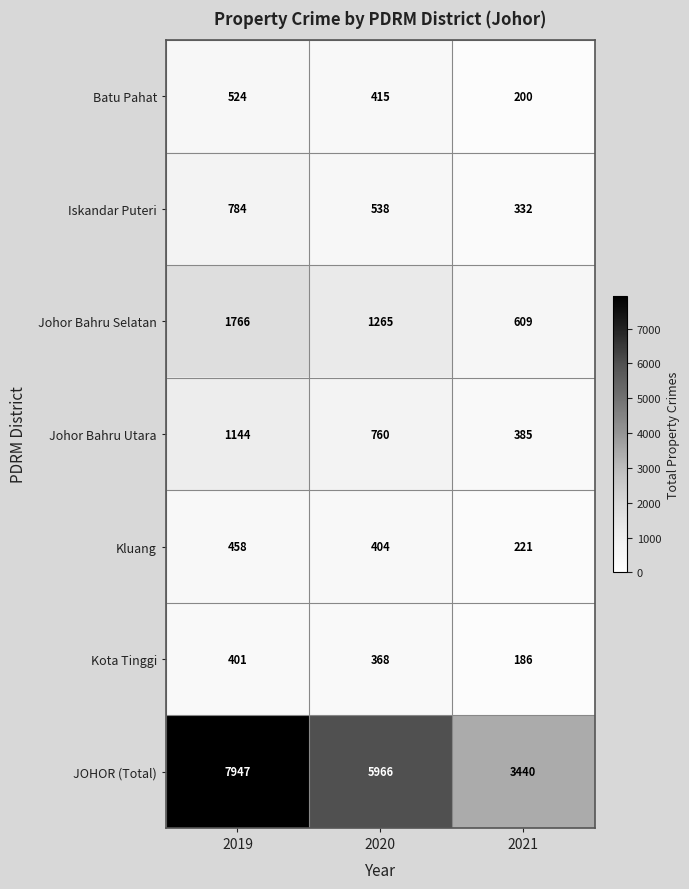

What is the difference between the Iskandar Puteri values at 2020 and 2021?

206